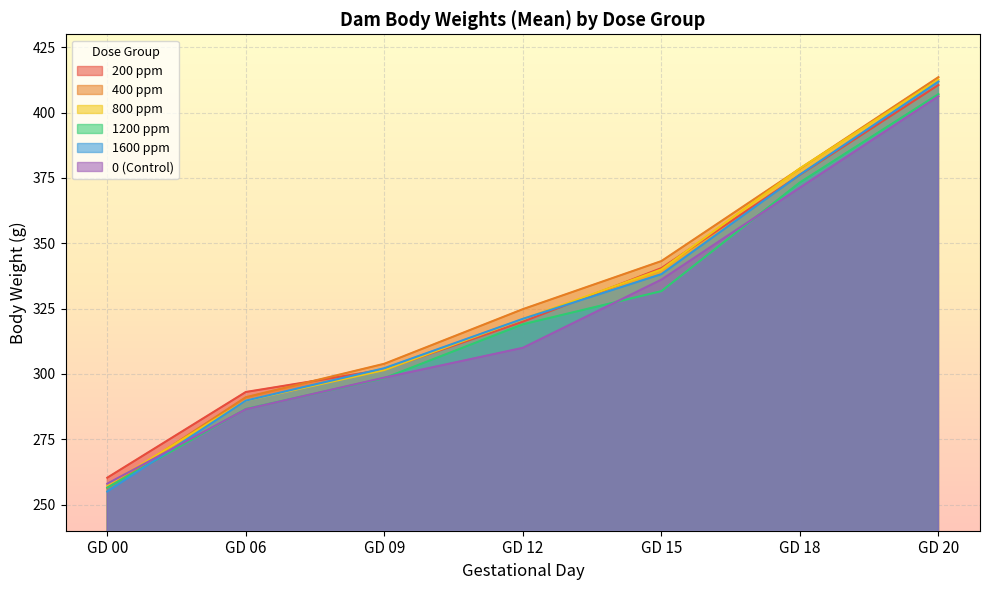

Does the chart display data point markers on the line(s)?

No